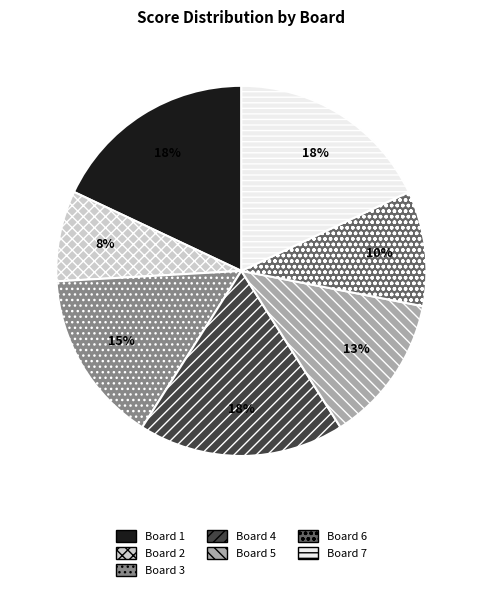

What is the ratio of the value at Board 6 to the value at Board 1?

0.6